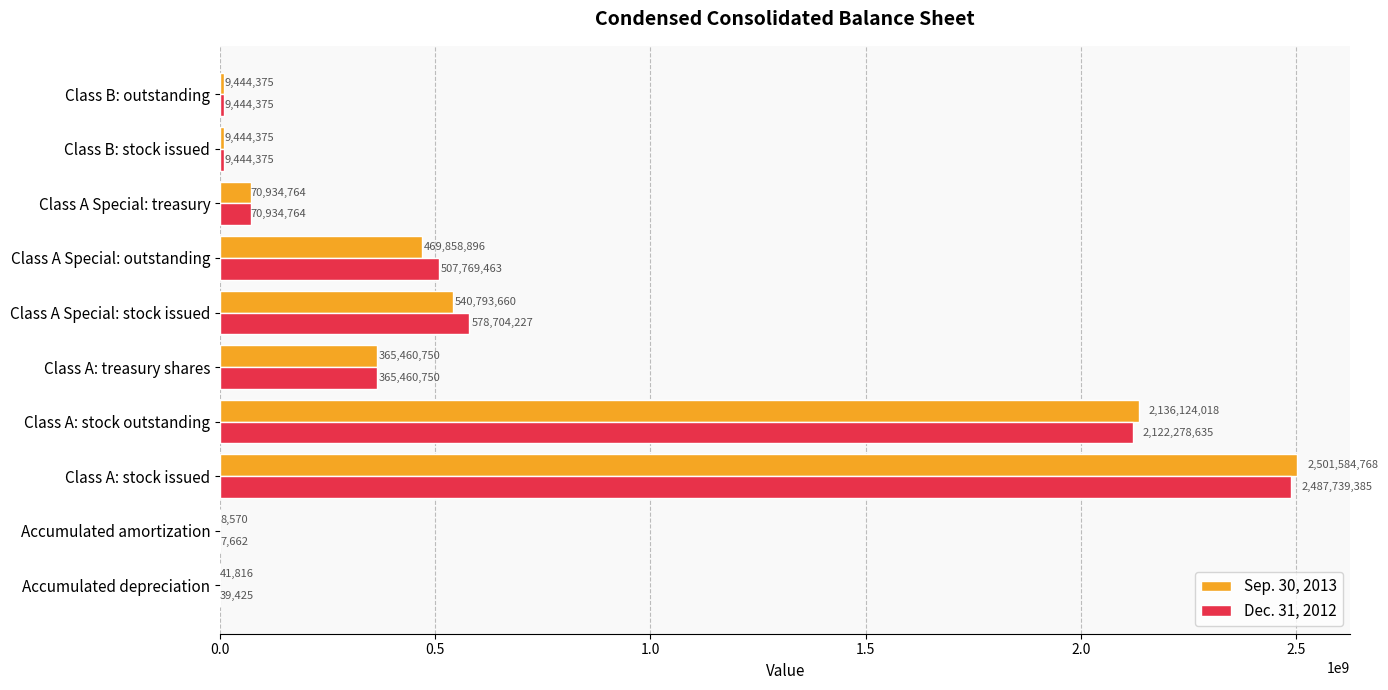

Which series has the largest range (max minus min)?

Sep. 30, 2013